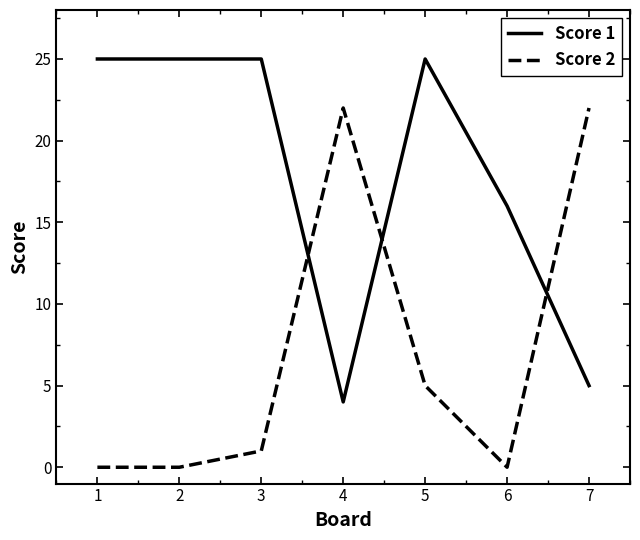

What is the difference between the second highest and second lowest values in the Score 1 series?

20